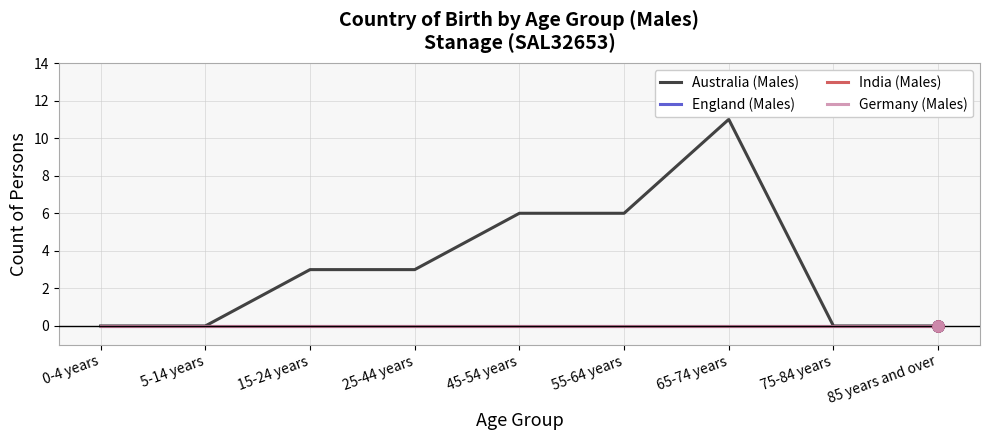

At which category is the sum across all series the highest?

65-74 years